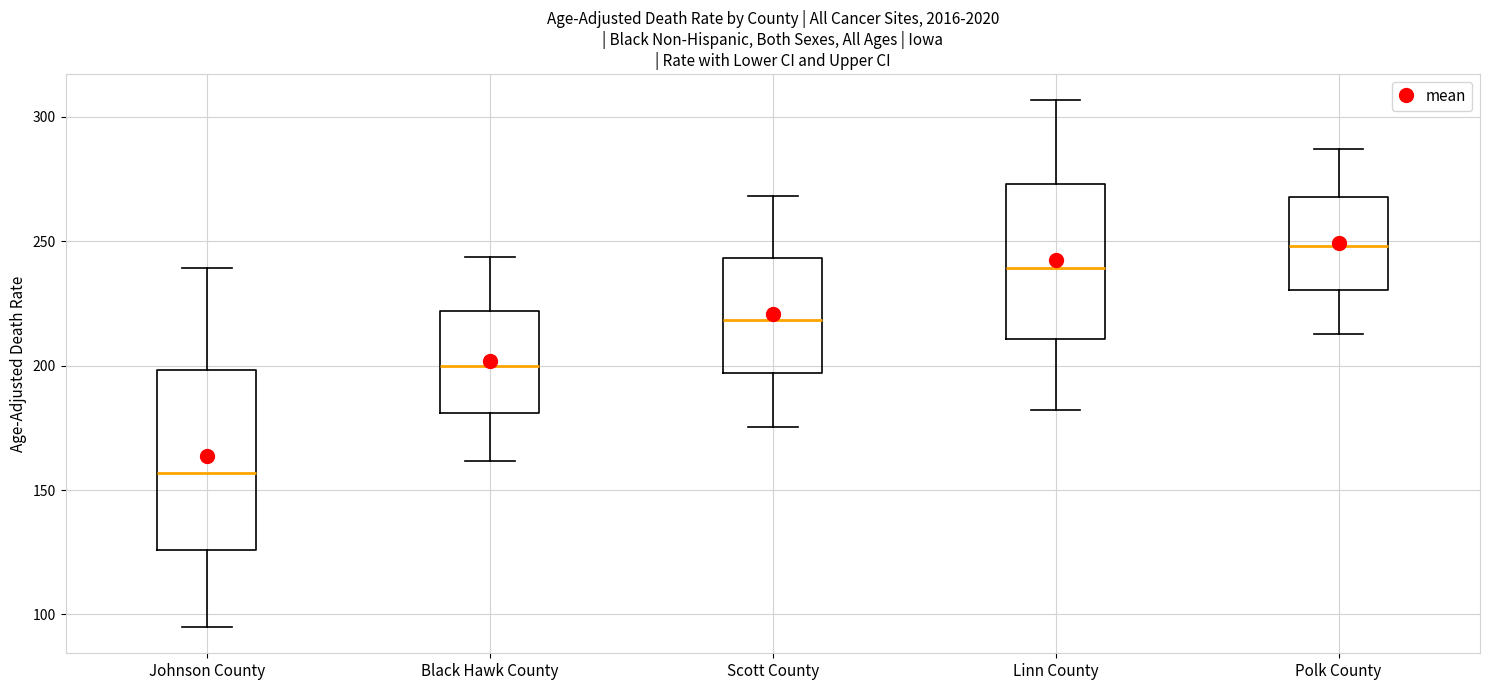

Comparing the boxes themselves (not the whiskers), which one is the tallest?

Johnson County